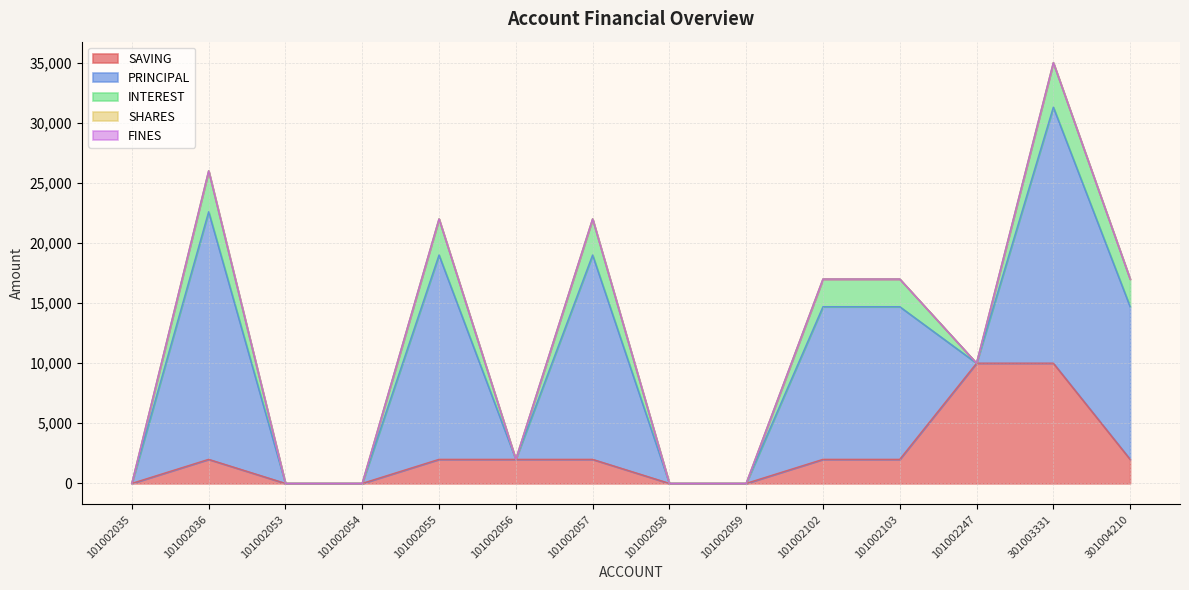

What is the sum of all SAVING values?

34000